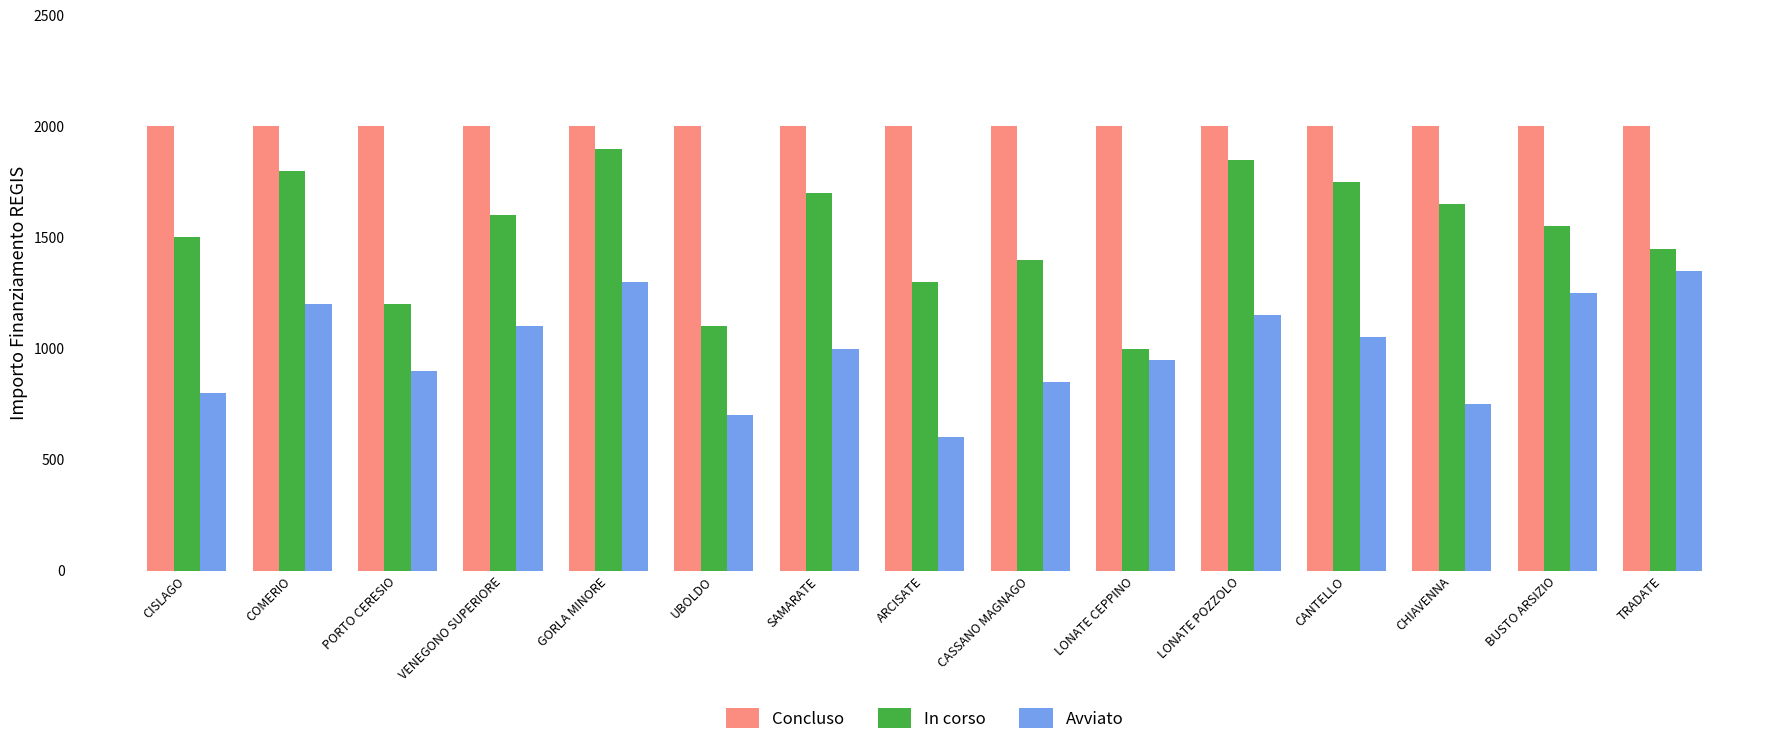

At CISLAGO, list the series in order from largest to smallest.

Concluso, In corso, Avviato